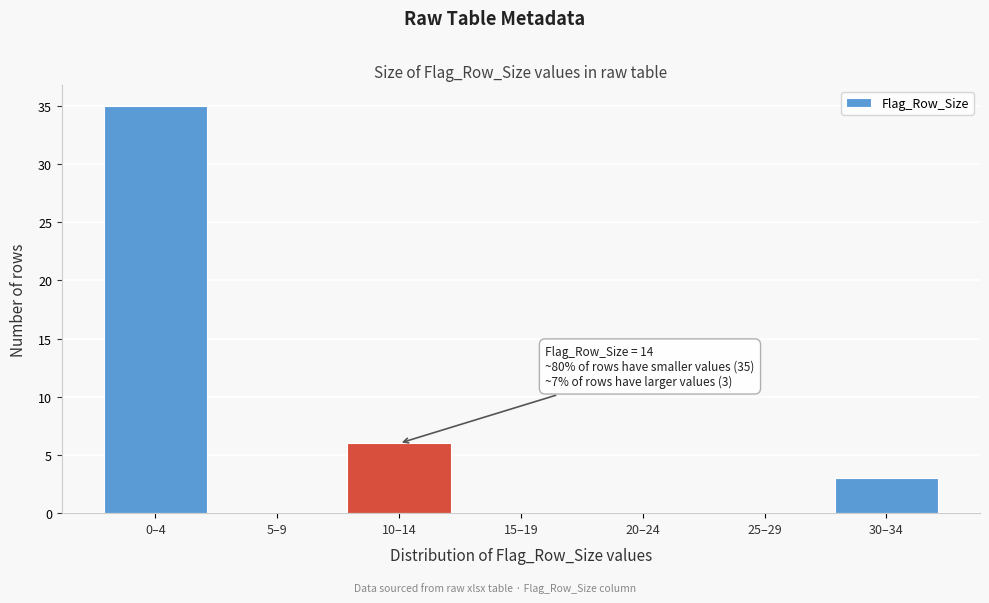

Reading right to left, extract all data points from this chart.

30–34=3	25–29=0	20–24=0	15–19=0	10–14=6	5–9=0	0–4=35